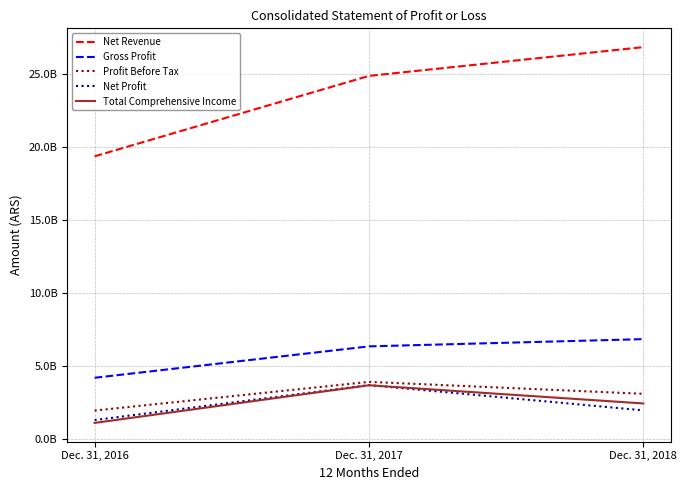

Does the chart have visible grid lines?

Yes